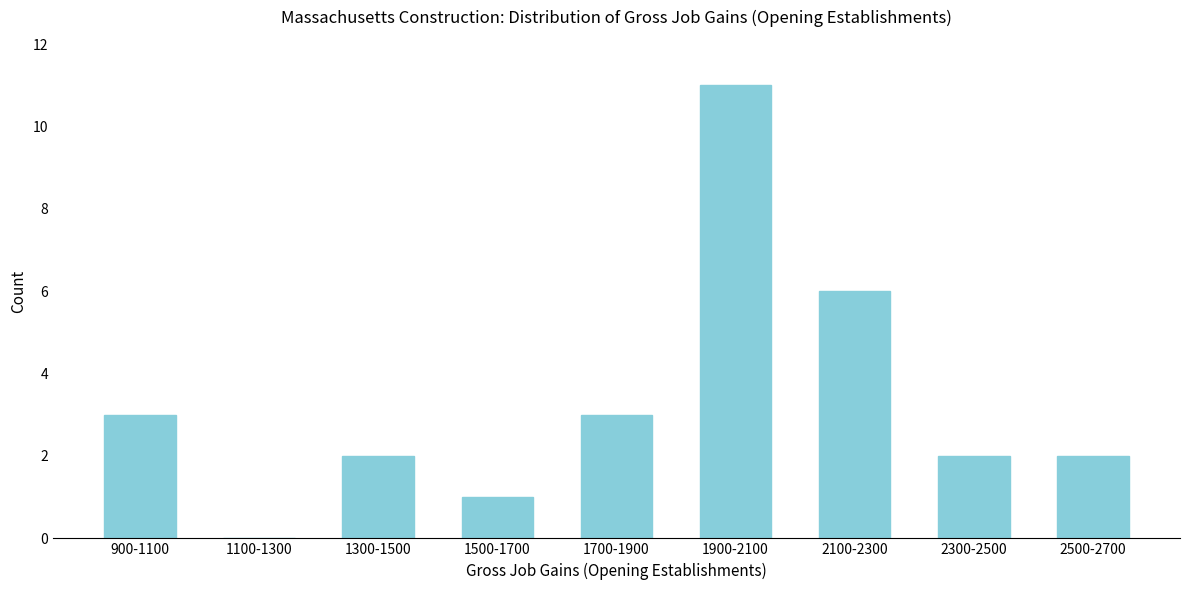

Reading left to right, extract all data points from this chart.

900-1100=3	1100-1300=0	1300-1500=2	1500-1700=1	1700-1900=3	1900-2100=11	2100-2300=6	2300-2500=2	2500-2700=2